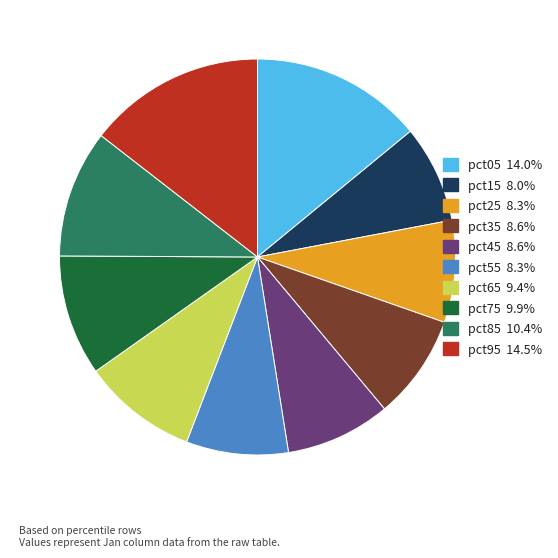

Is the sum of pct35 and pct55 greater than half?

No